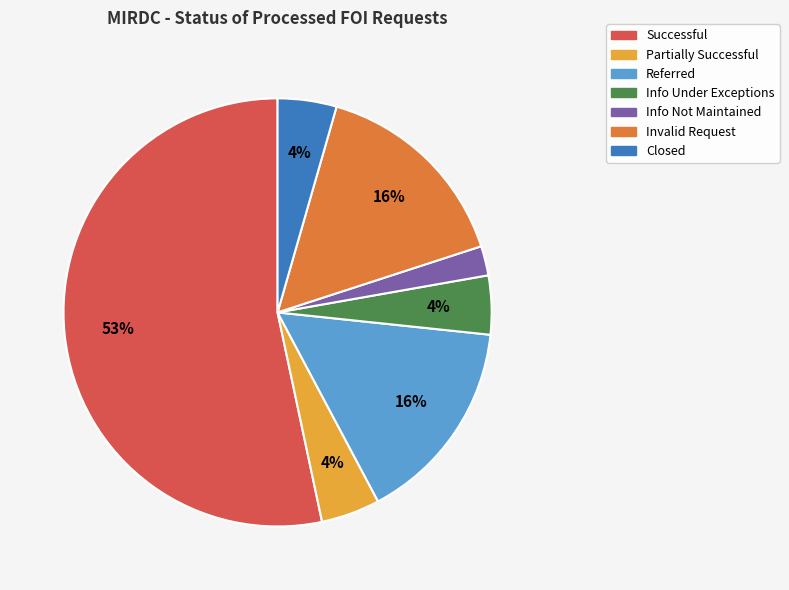

What is the majority slice?

Successful